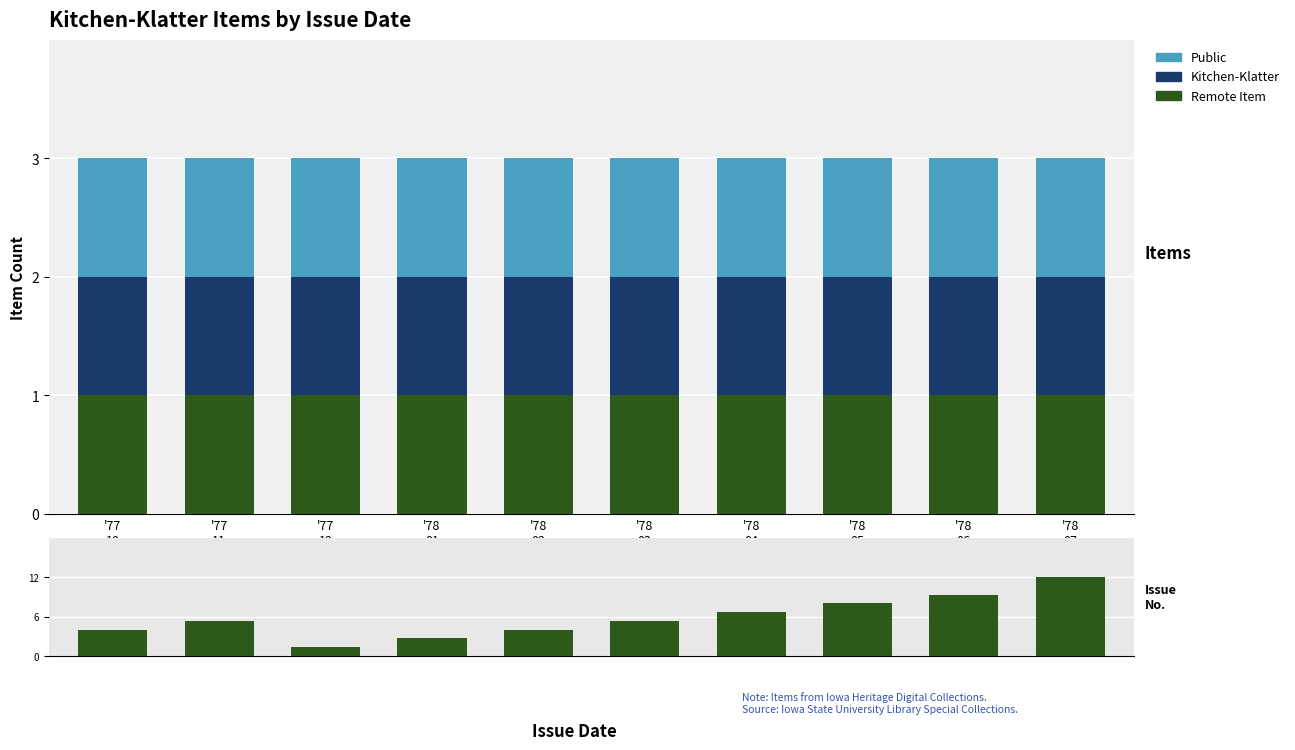

Read the Kitchen-Klatter value at '78
03.

1.0